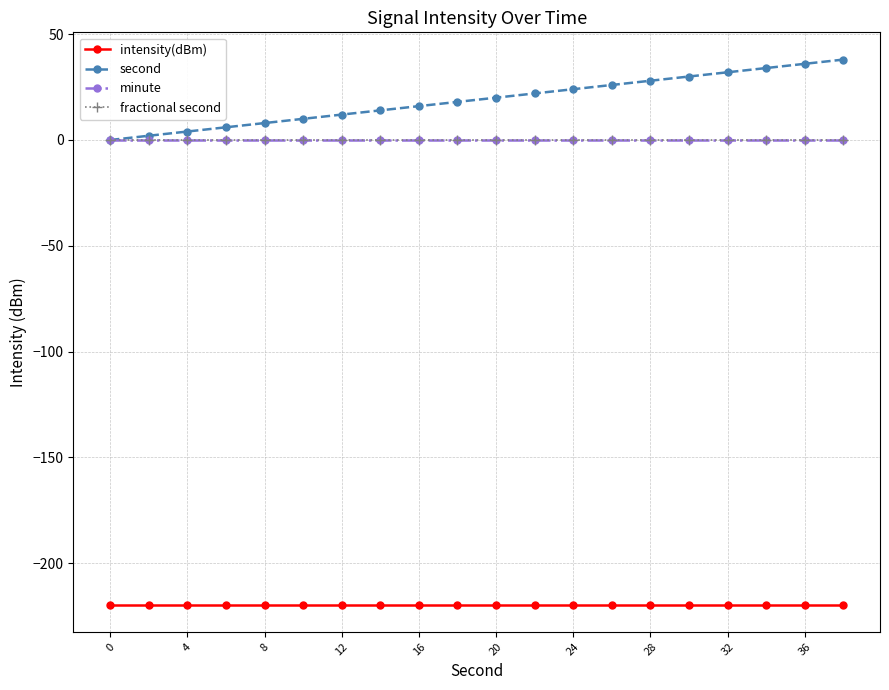

Does the chart have visible grid lines?

Yes